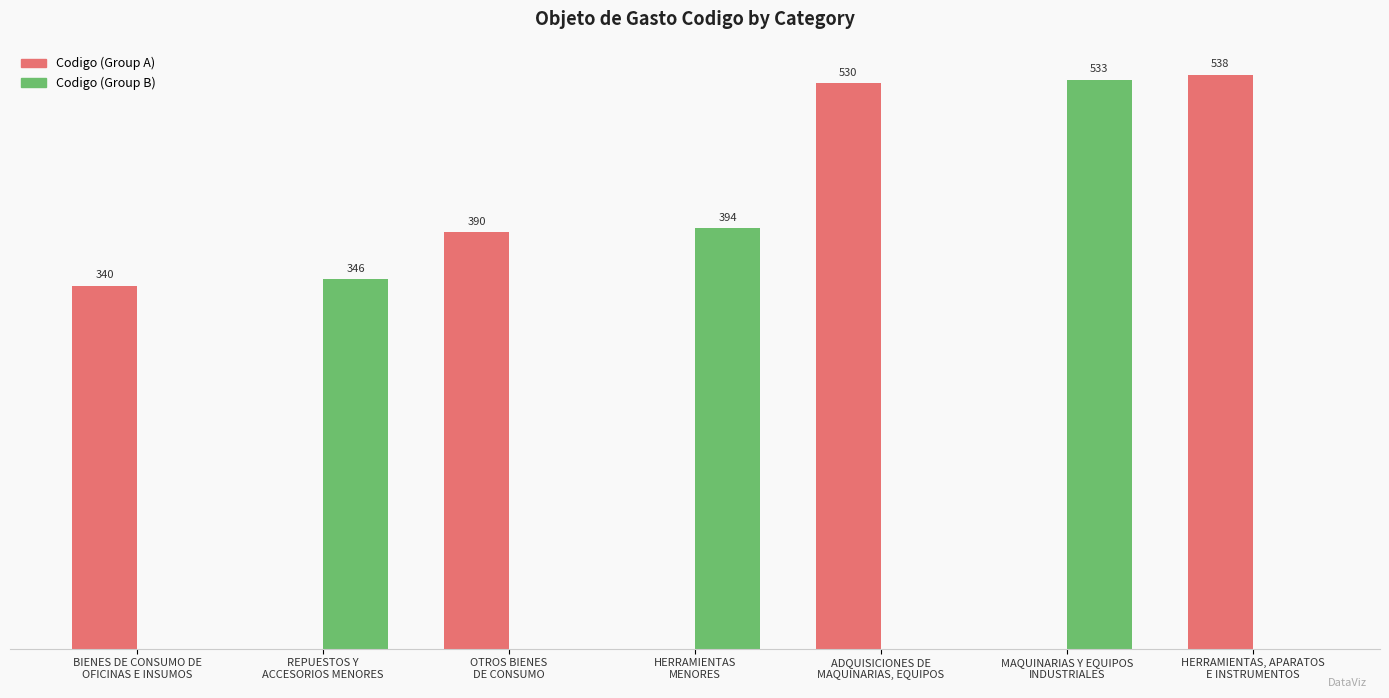

Which series has the largest total across all categories?

Codigo (Group A)